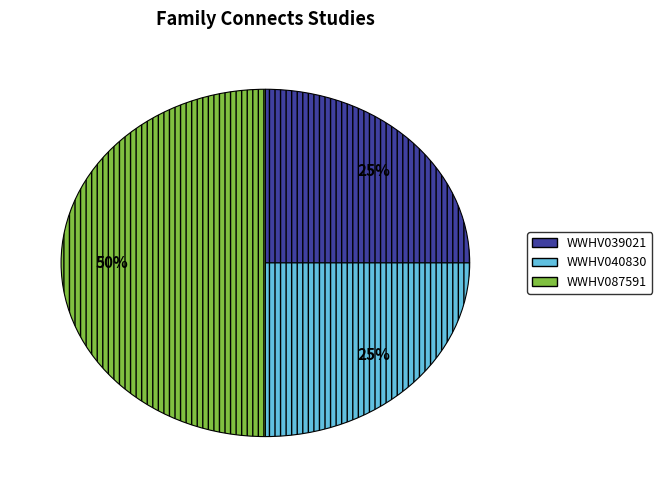

How many segments does this pie chart have?

3